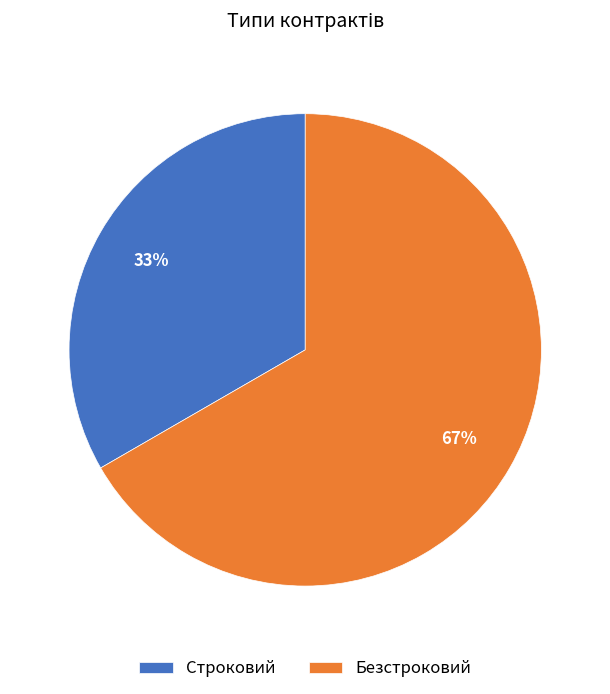

To the nearest percent, what is the average slice percentage?

50%